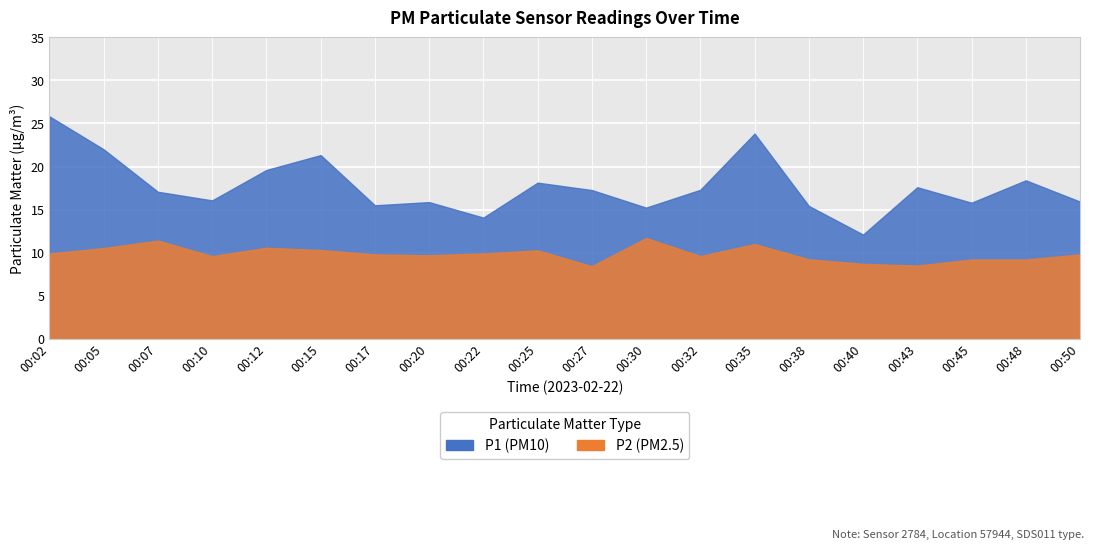

Between 00:48 and 00:38, which is larger?

00:48